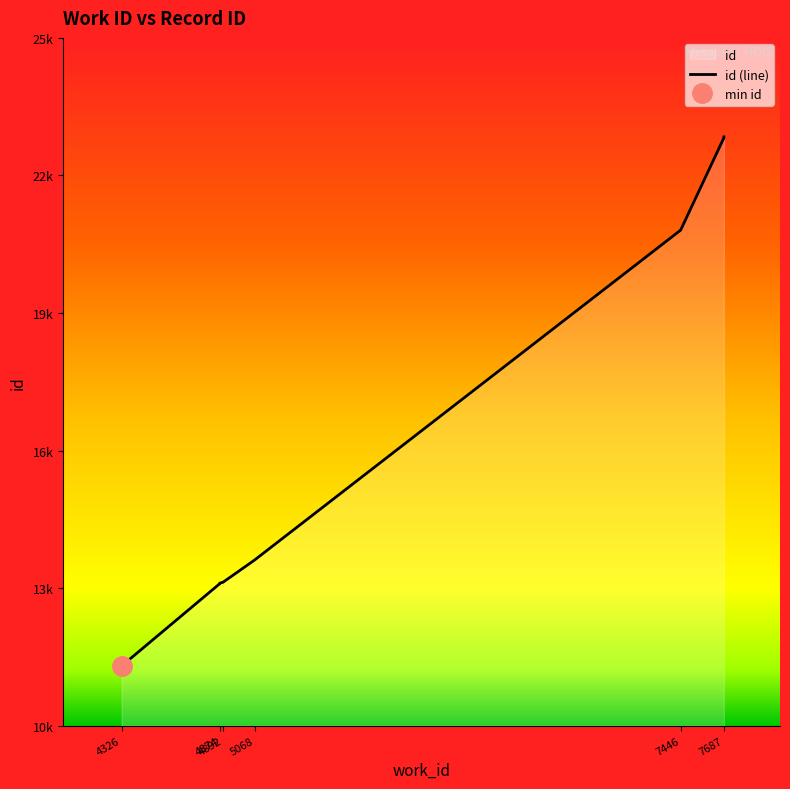

How many data points are less than 20808?

5